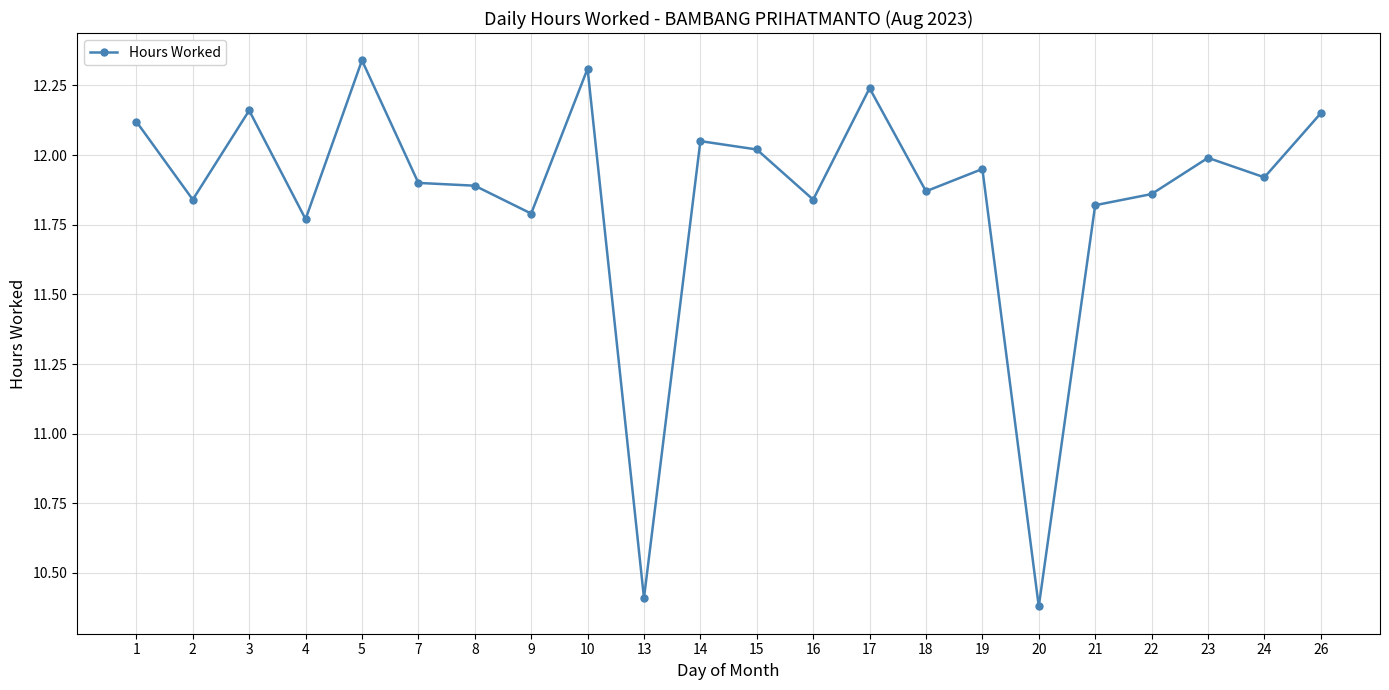

At which category does the chart reach its minimum across all series?

20